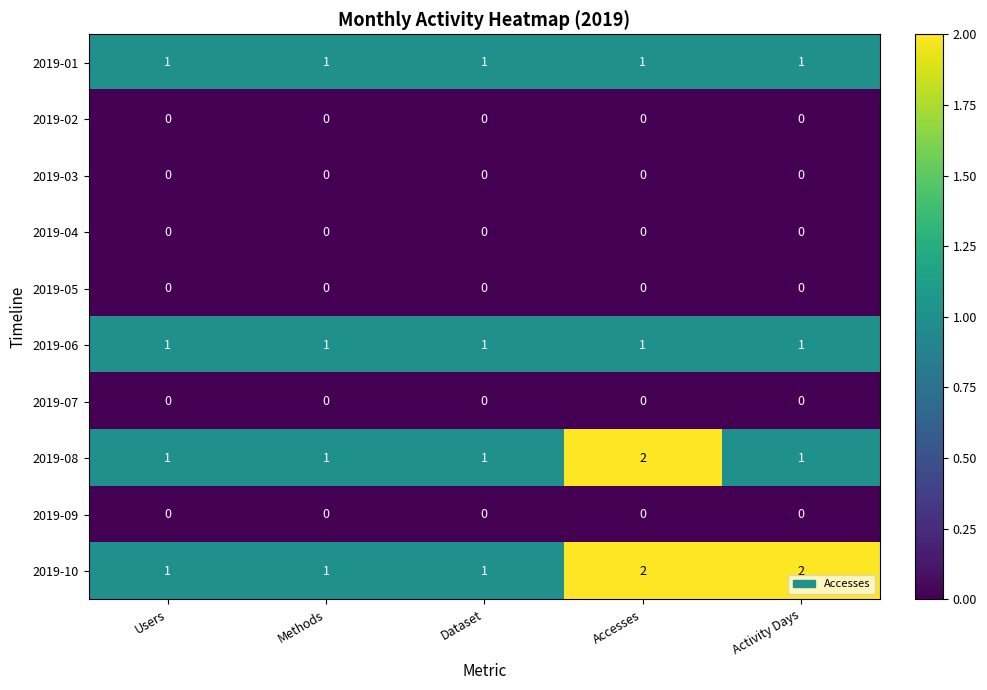

What is the total value across all series at Dataset?

4